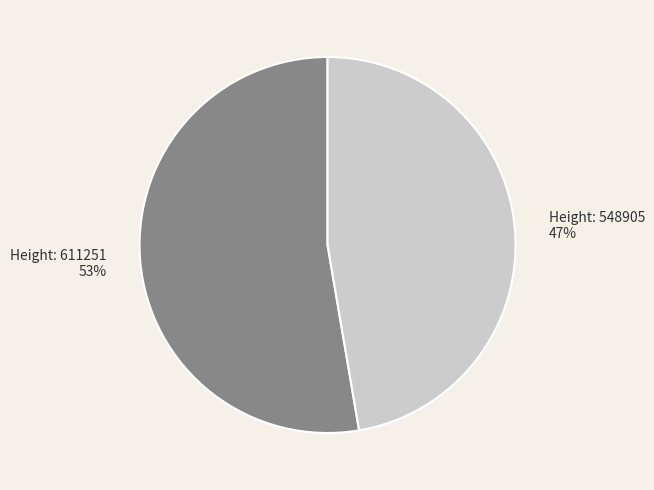

How many slices are in this pie chart?

2